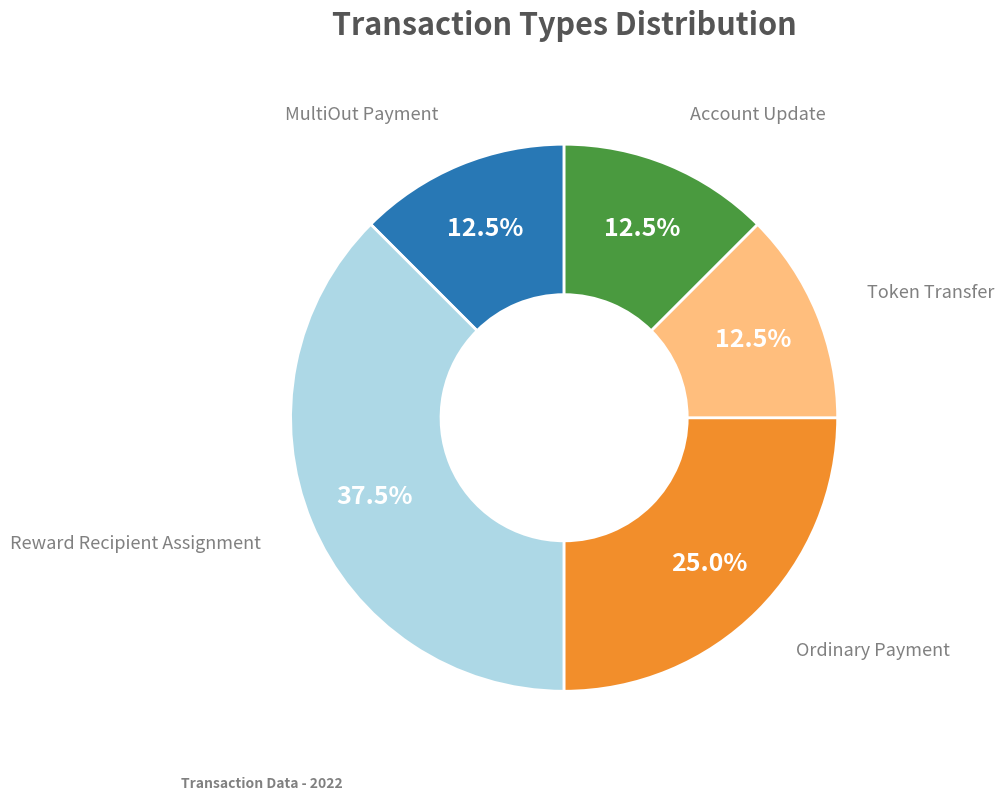

How many segments does this pie chart have?

5